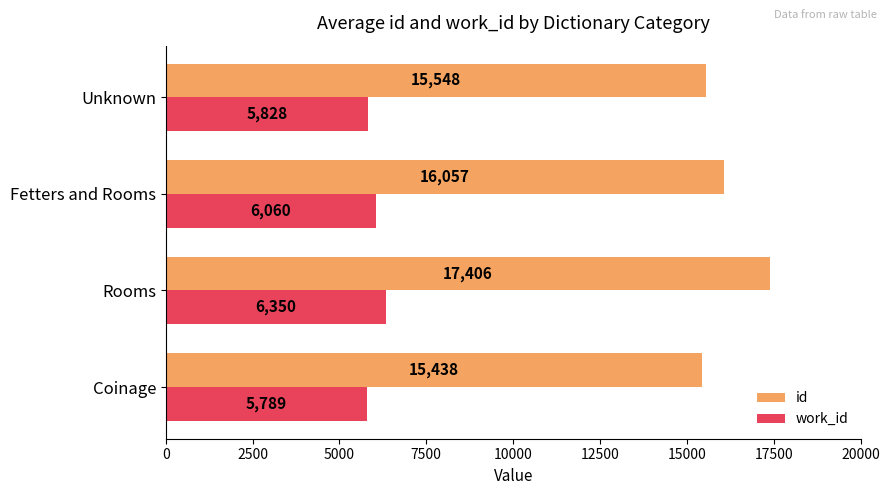

Which series has the largest range (max minus min)?

id